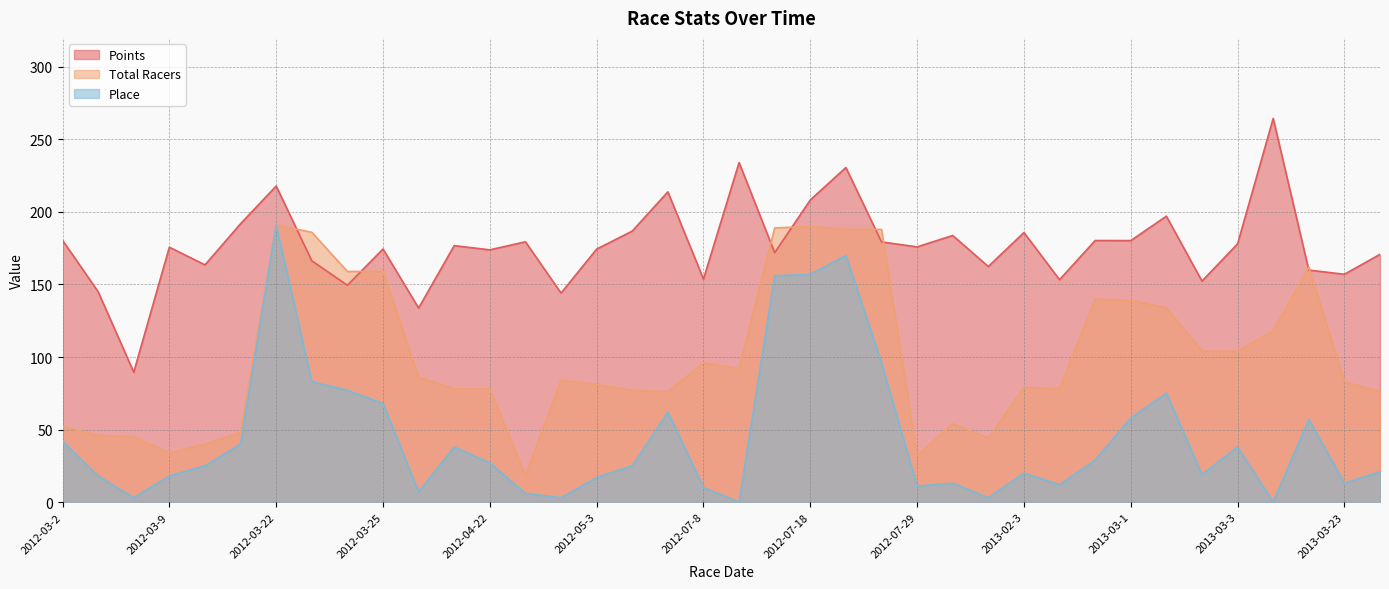

How many data points does each series have?

38